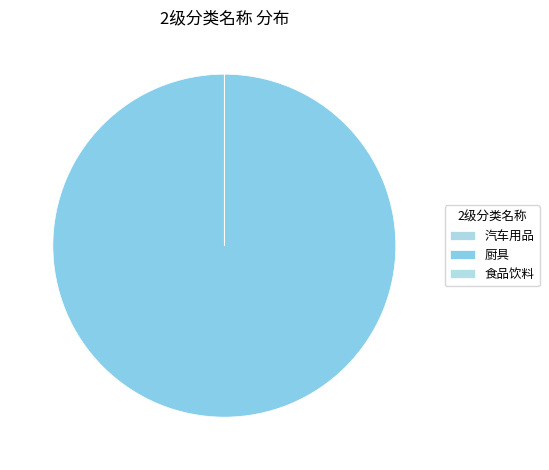

To the nearest percent, what is the average slice percentage?

33%